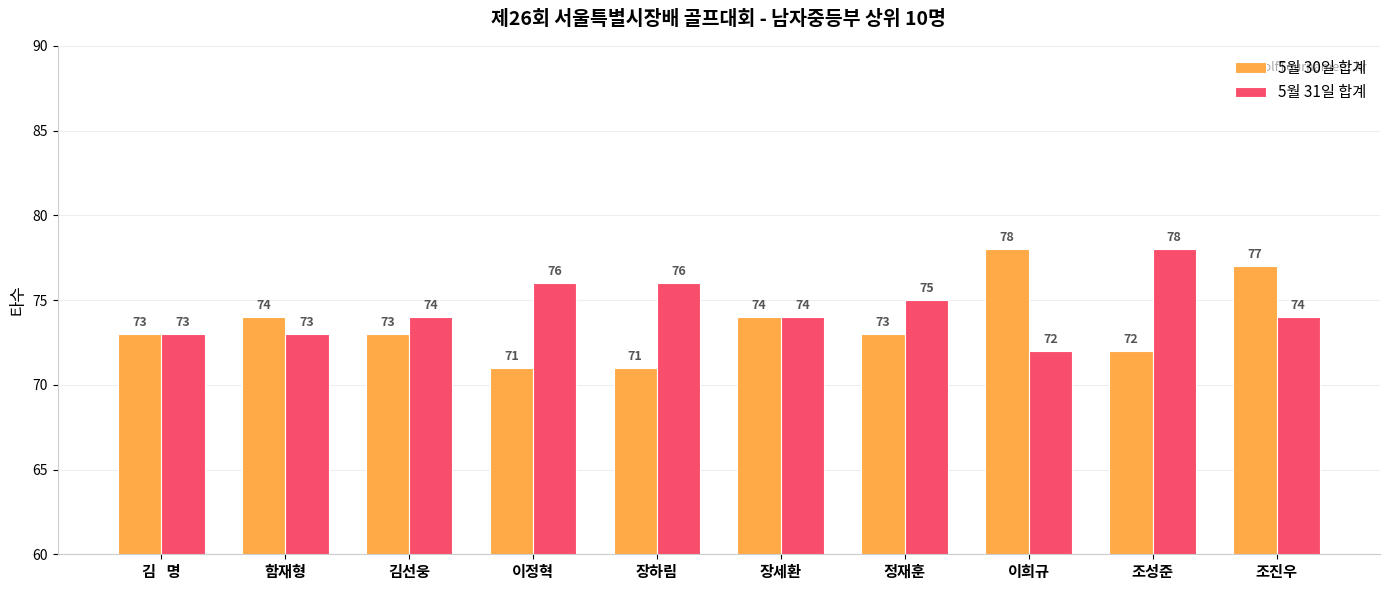

How many series are shown in this chart?

2